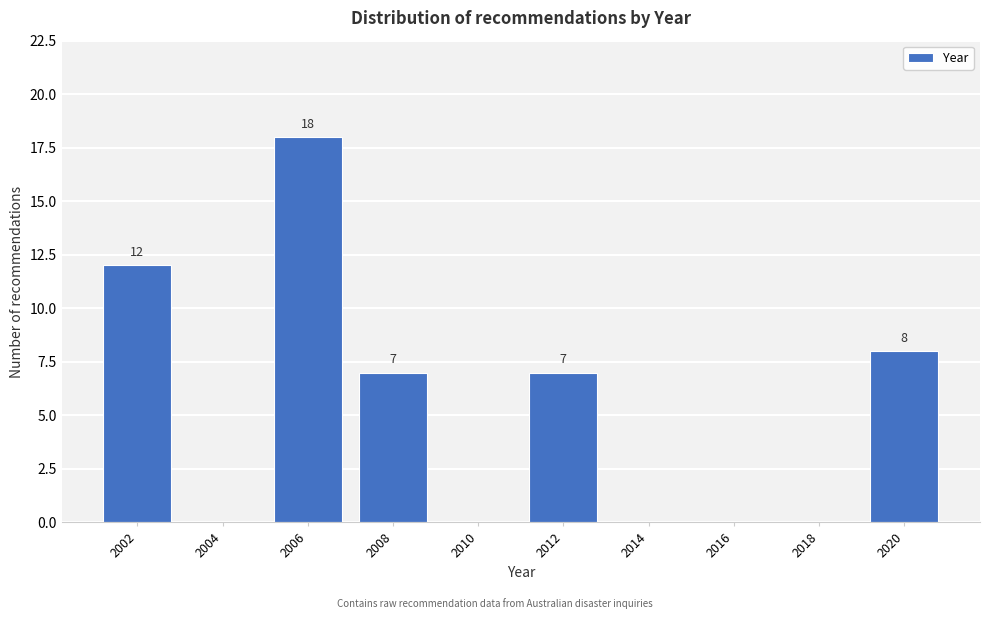

Reading left to right, extract all data points from this chart.

2002=12	2004=0	2006=18	2008=7	2010=0	2012=7	2014=0	2016=0	2018=0	2020=8